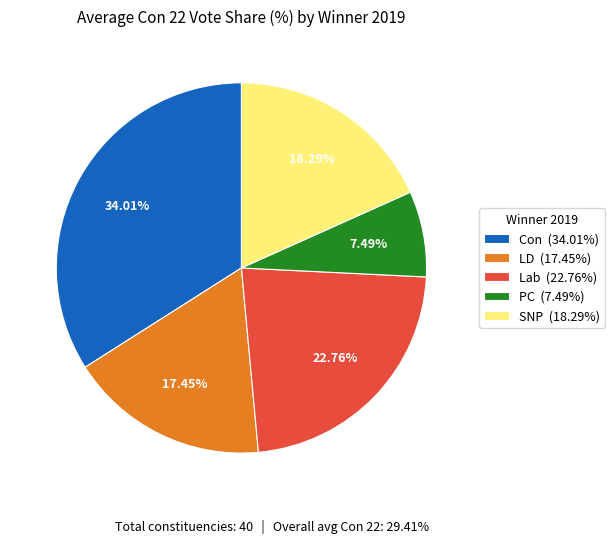

Do Lab (22.76%) and Con (34.01%) together represent more than half of the pie?

Yes